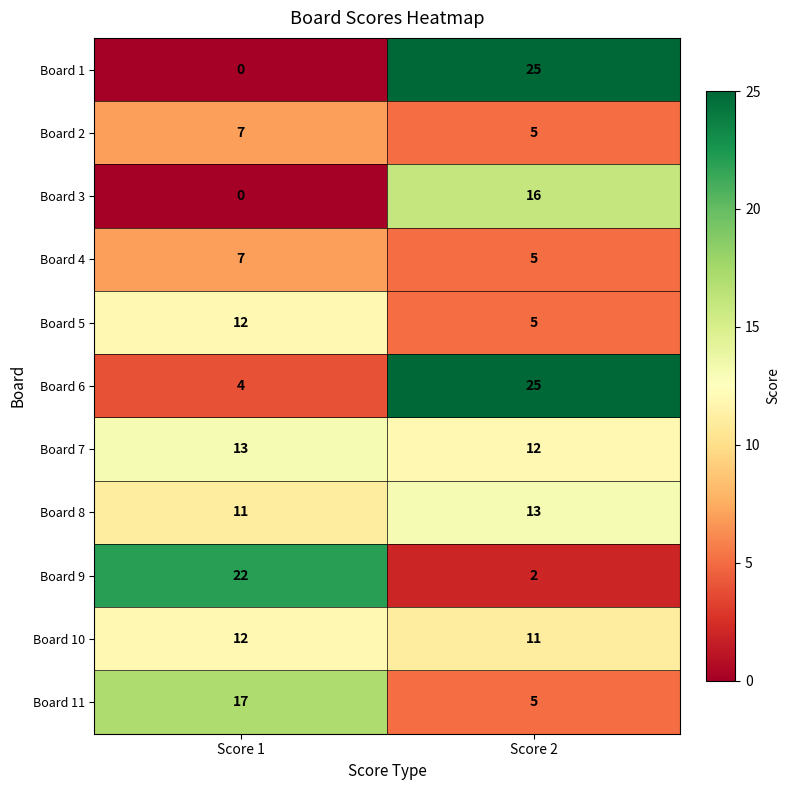

List the labels in order of Board 2 value, largest first.

Score 1, Score 2